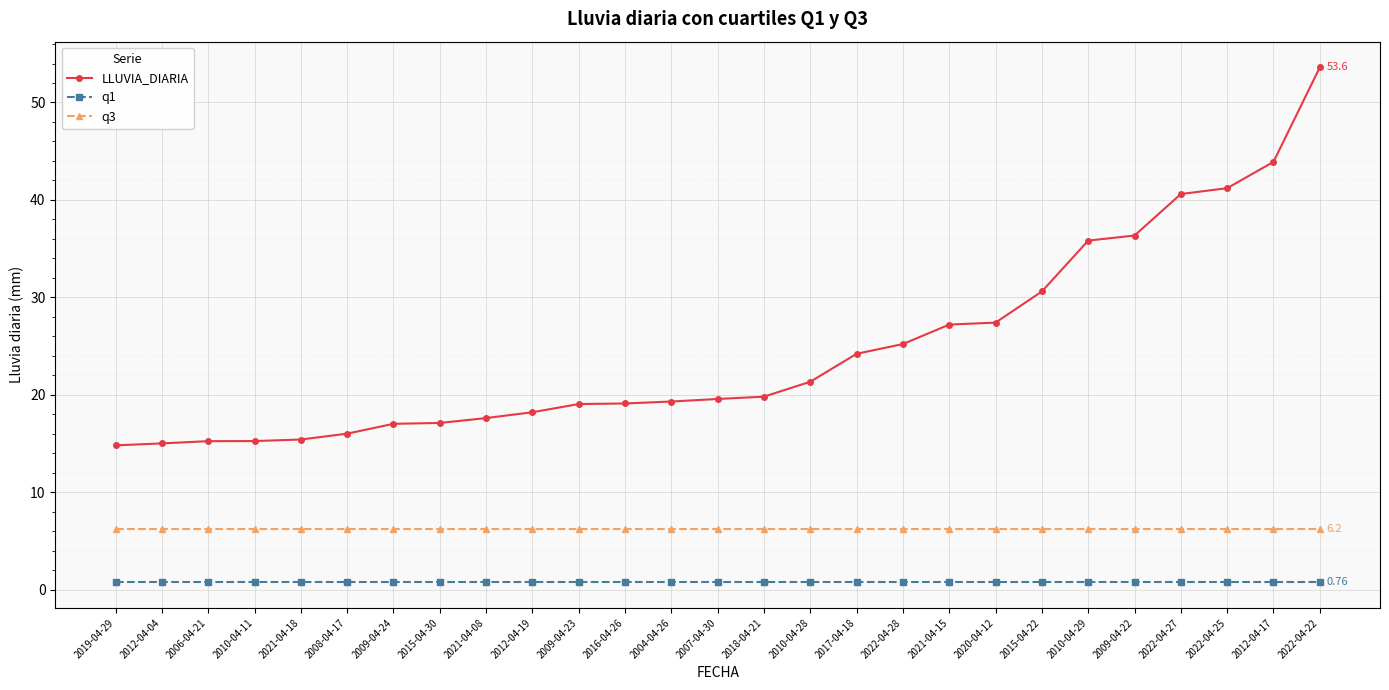

Which category has the highest value in the LLUVIA_DIARIA series?

2022-04-22